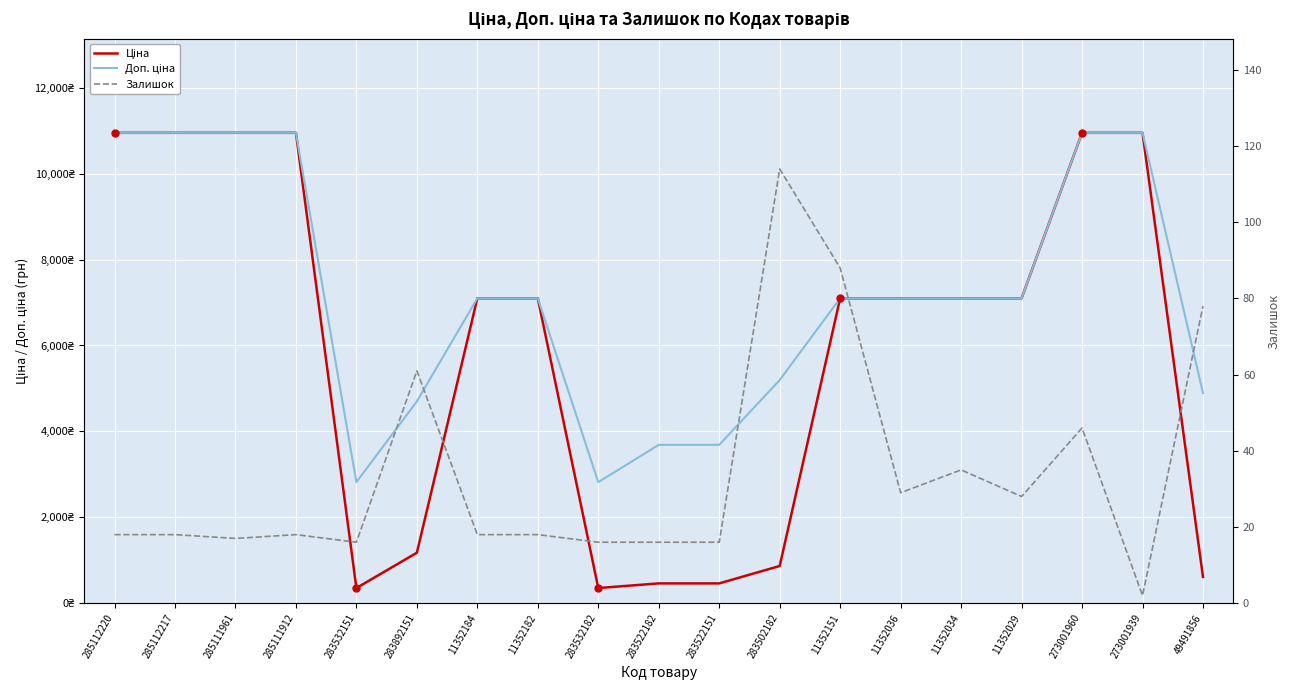

What is the minimum value for Залишок?

2.0